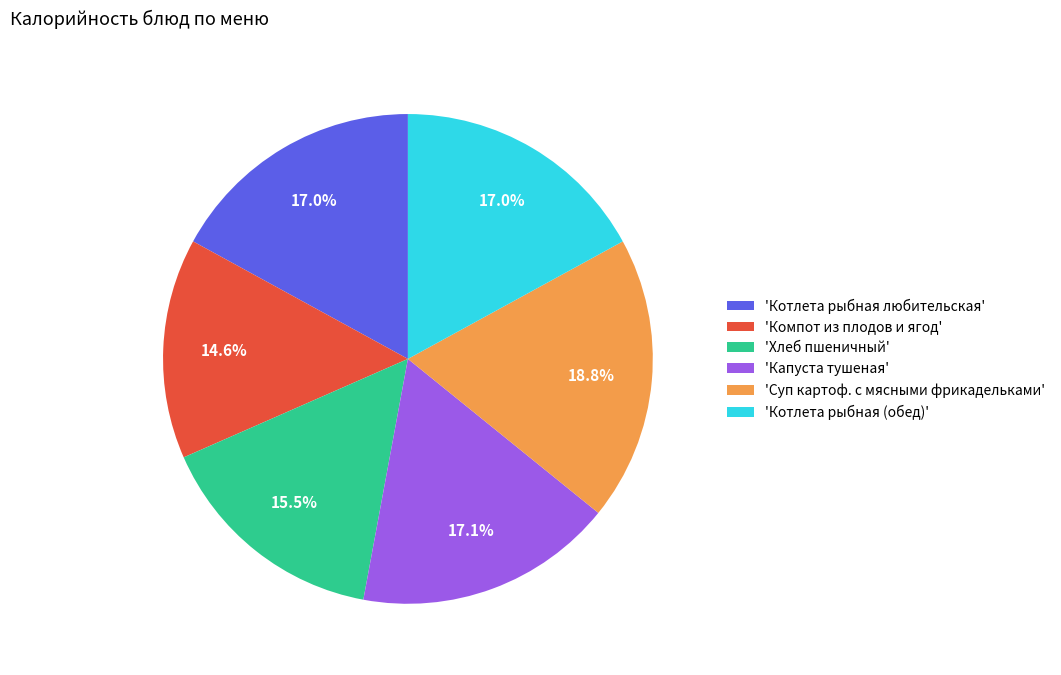

Which slice is the largest?

'Суп картоф. с мясными фрикадельками'